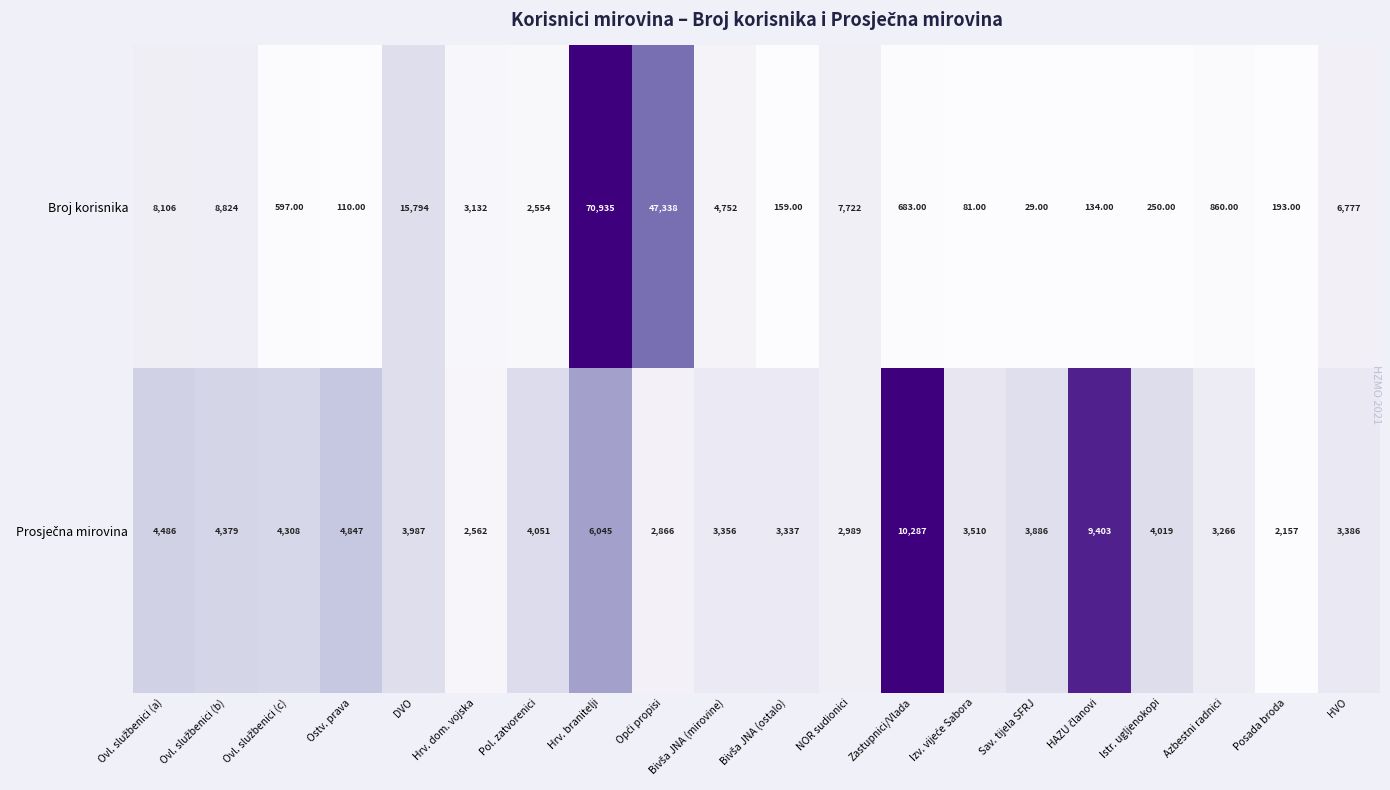

What is the difference between the maximum and minimum values in the Broj korisnika series?

70906